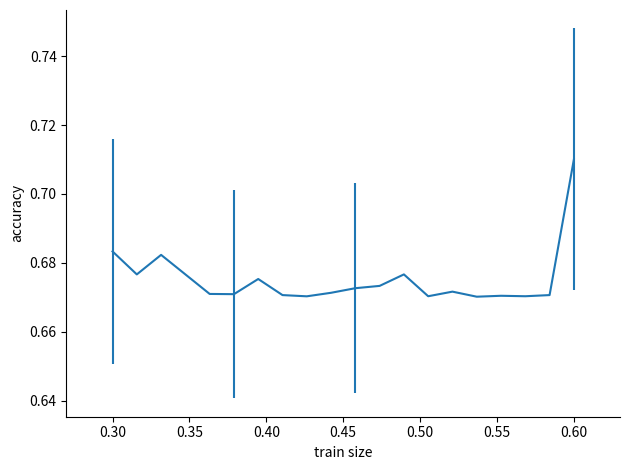

Which category has the highest value across all series?

0.60